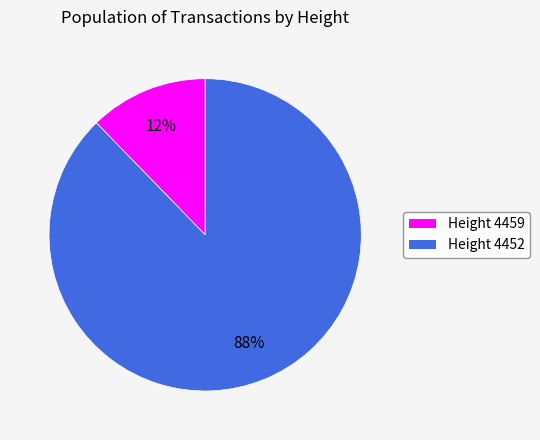

To the nearest percent, what is the average slice percentage?

50%